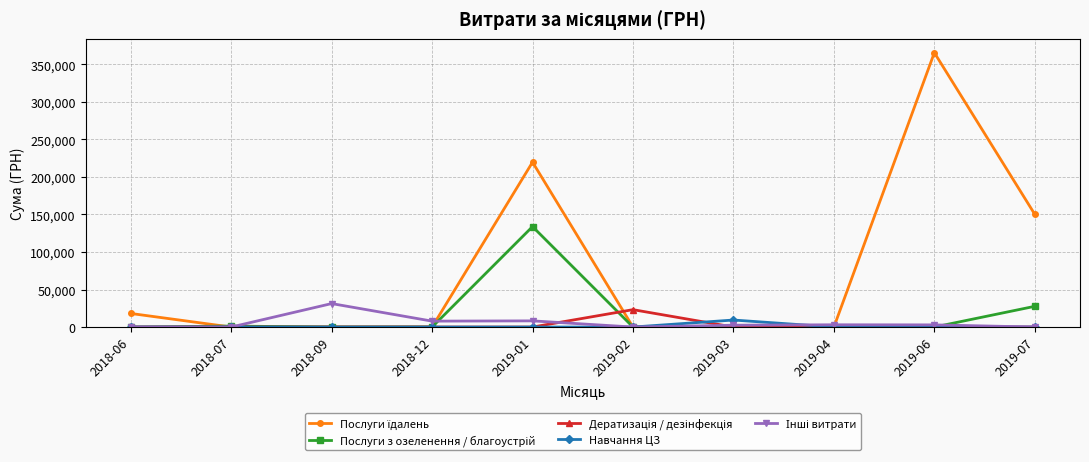

What is the label of the 6th point from the right?

2019-01